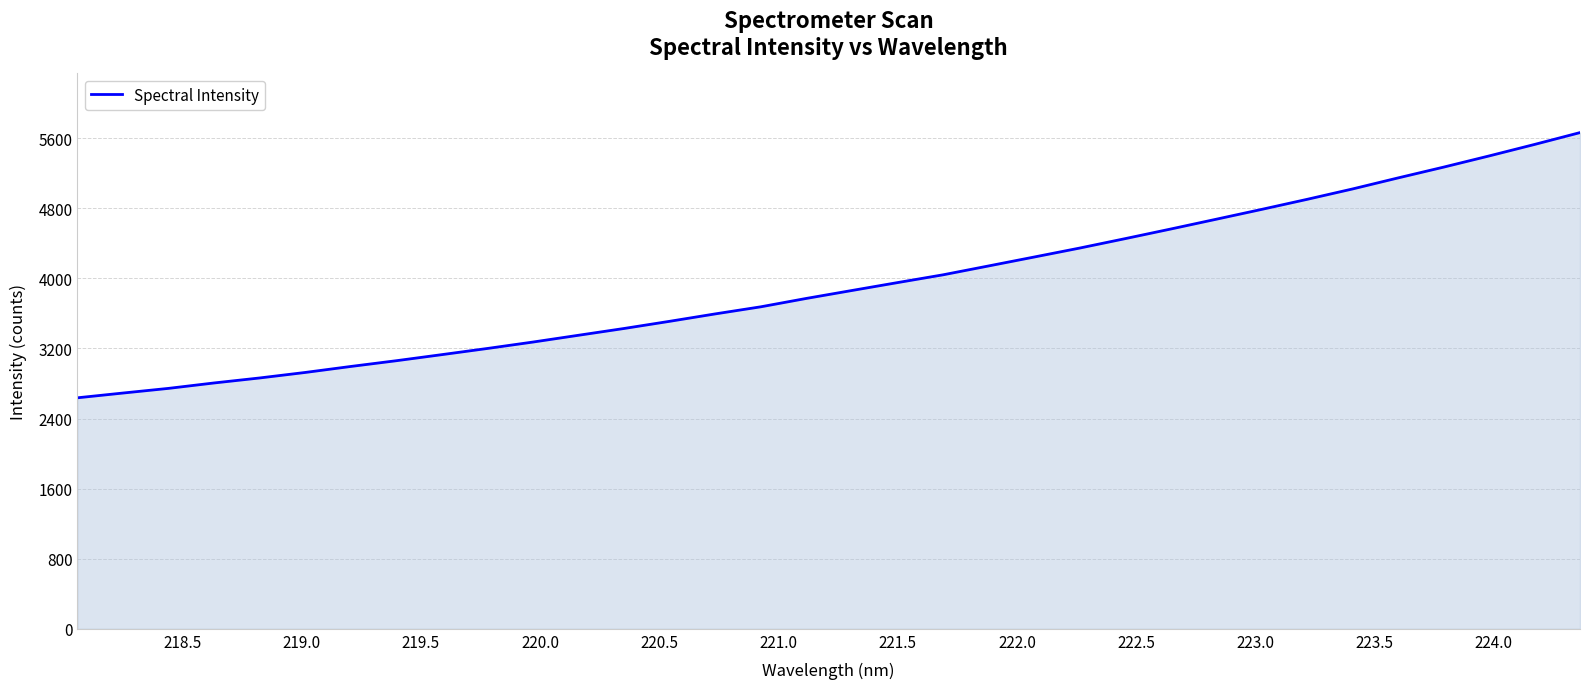

What is the smallest value displayed?

2636.8